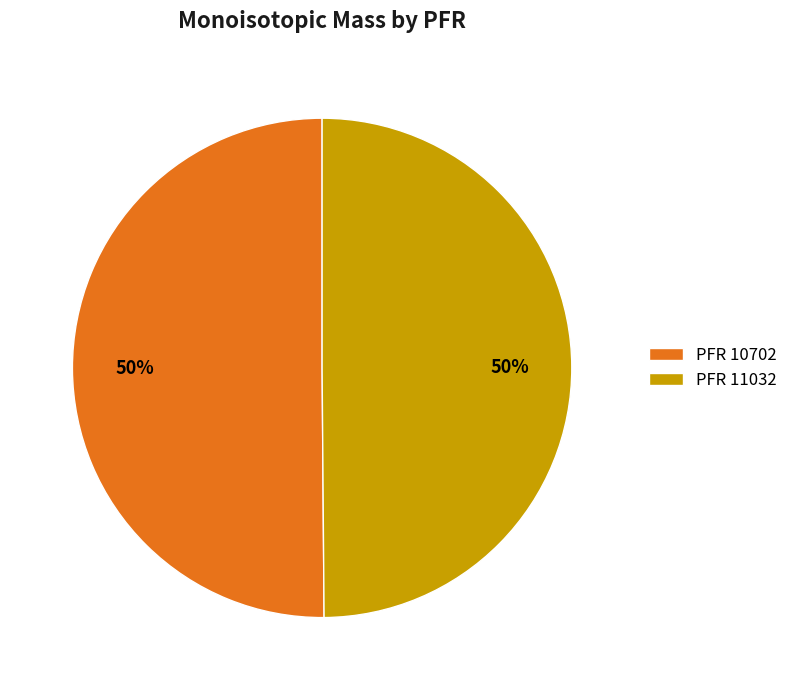

True or false: PFR 11032 accounts for 50% of the total.

True